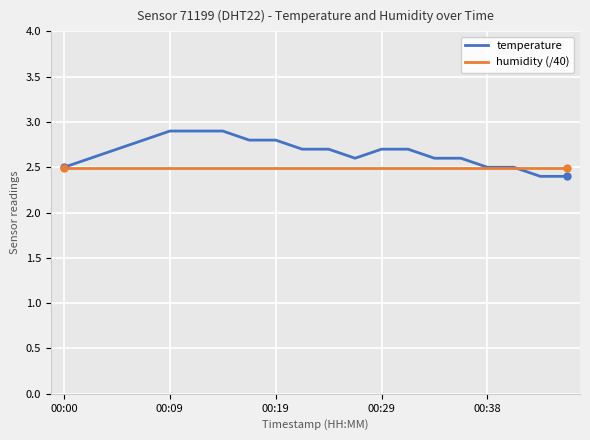

Rank the series by their average value, from highest to lowest.

temperature, humidity (/40)